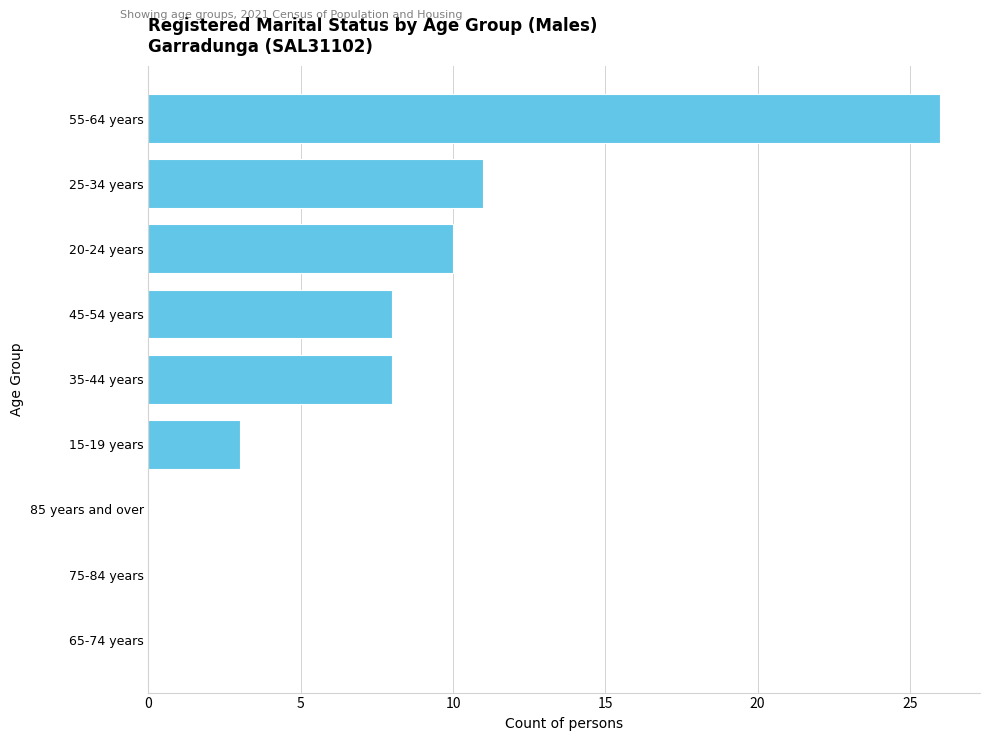

At which label is the value closest to 13?

25-34 years